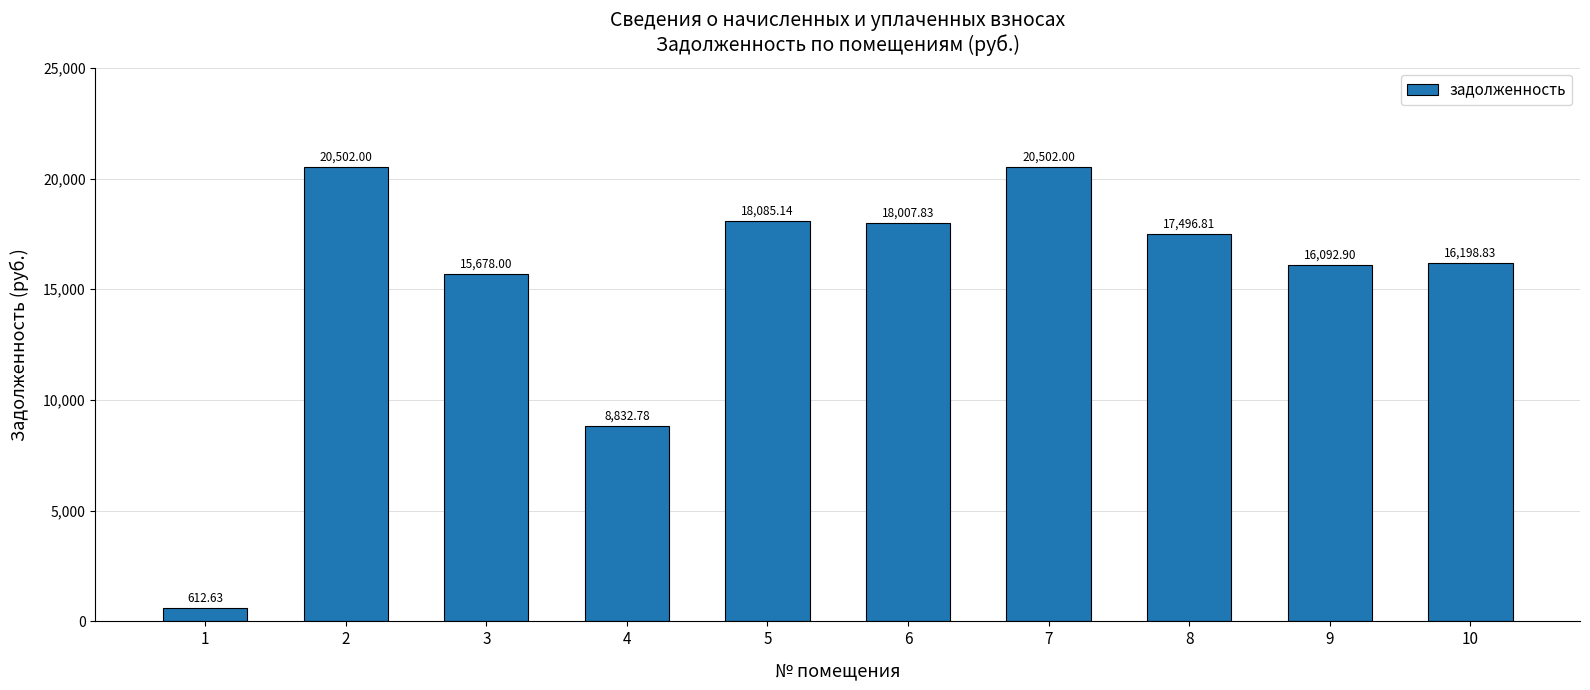

Is it true that the value at 9 is 16092.9?

True